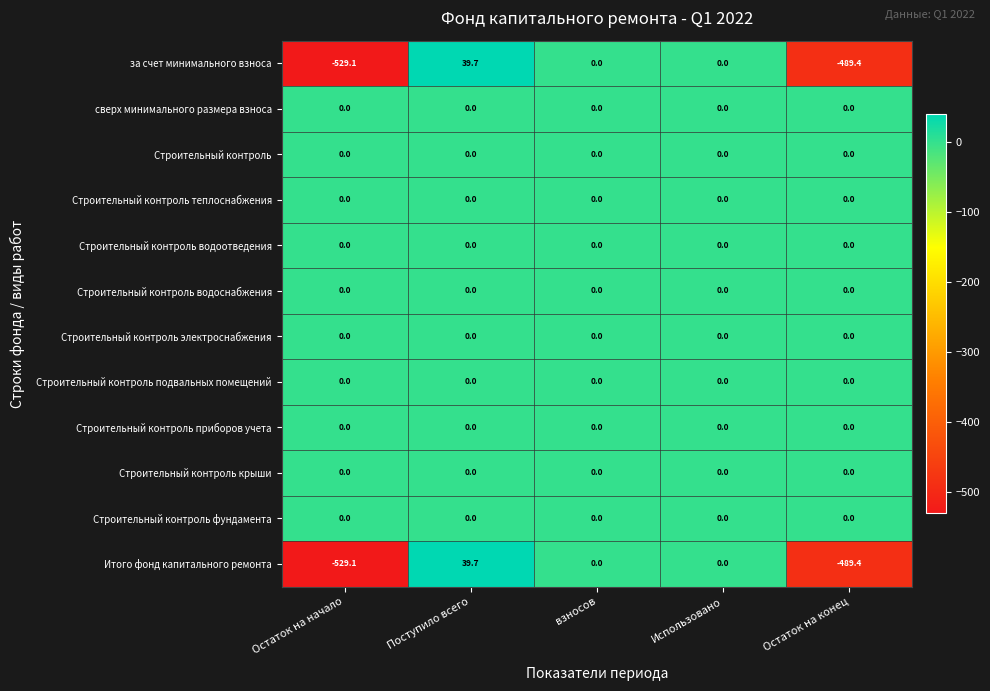

What is the difference between the Итого фонд капитального ремонта values at Остаток на начало and Поступило всего?

568.8